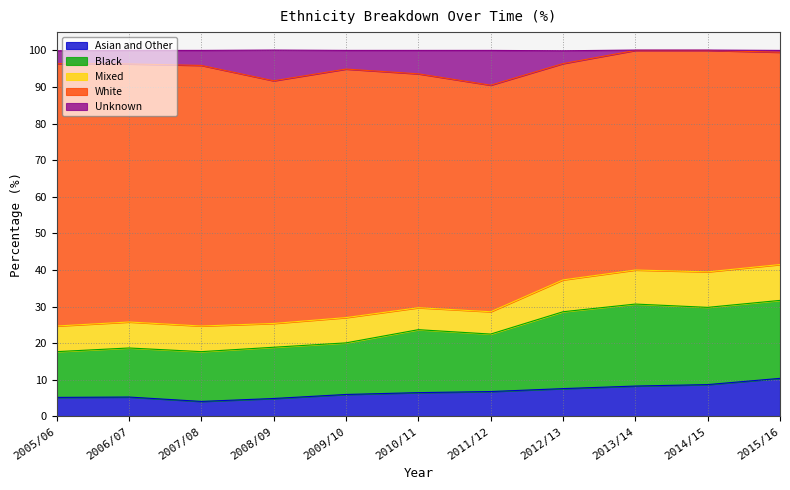

What is the total value across all series at 2008/09?

100.1